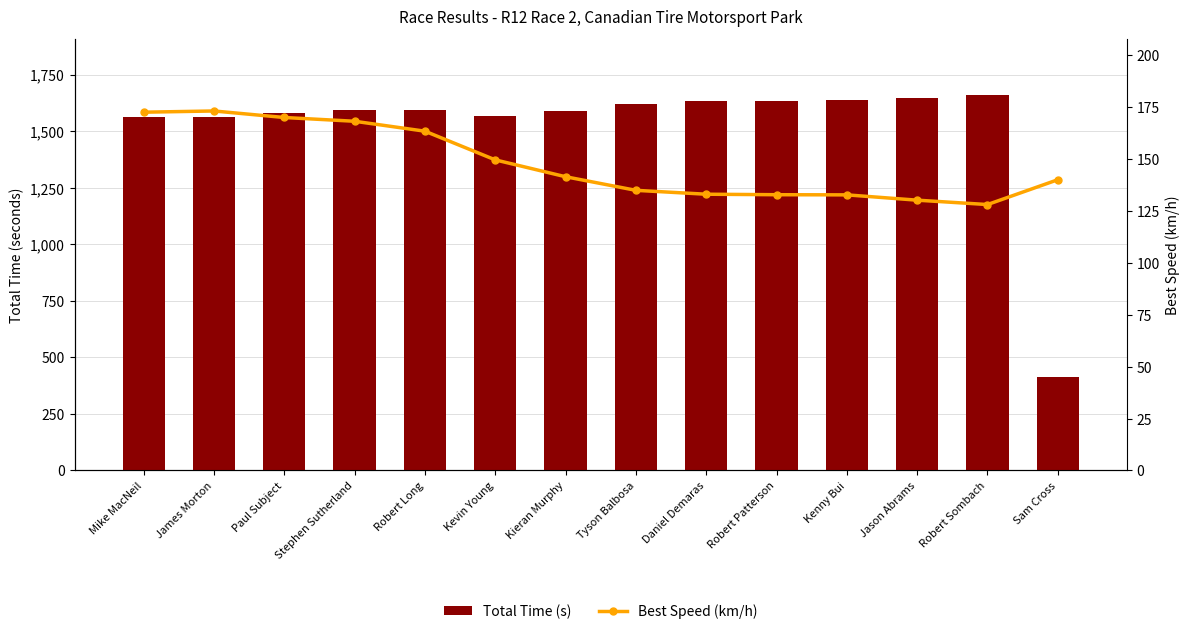

Count the number of categories in the chart.

14